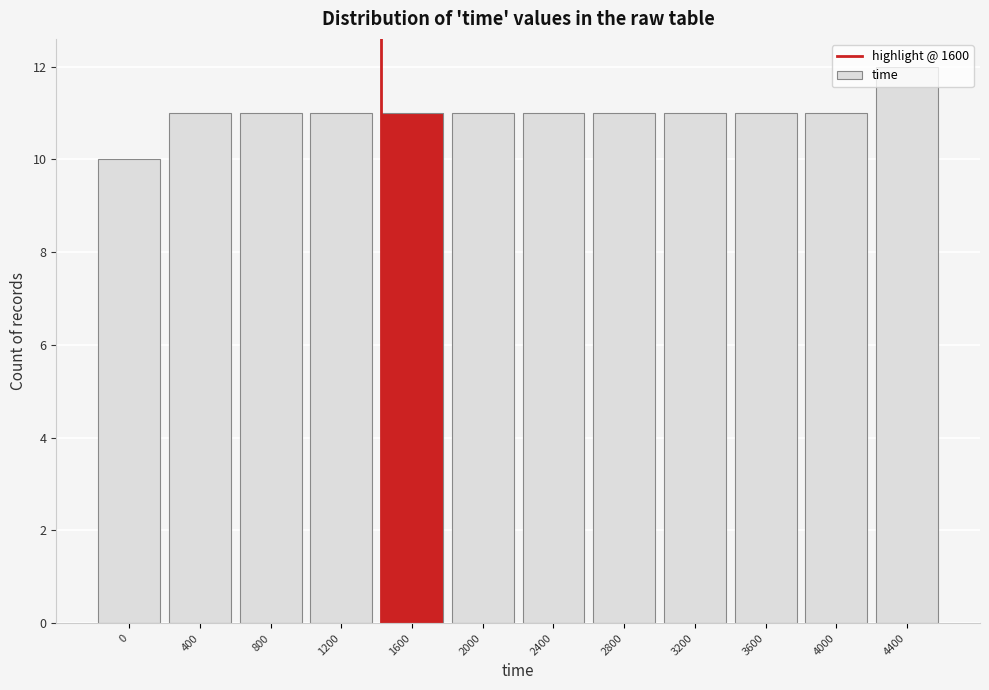

The chart shows a value of 11 at 2800. True or false?

True